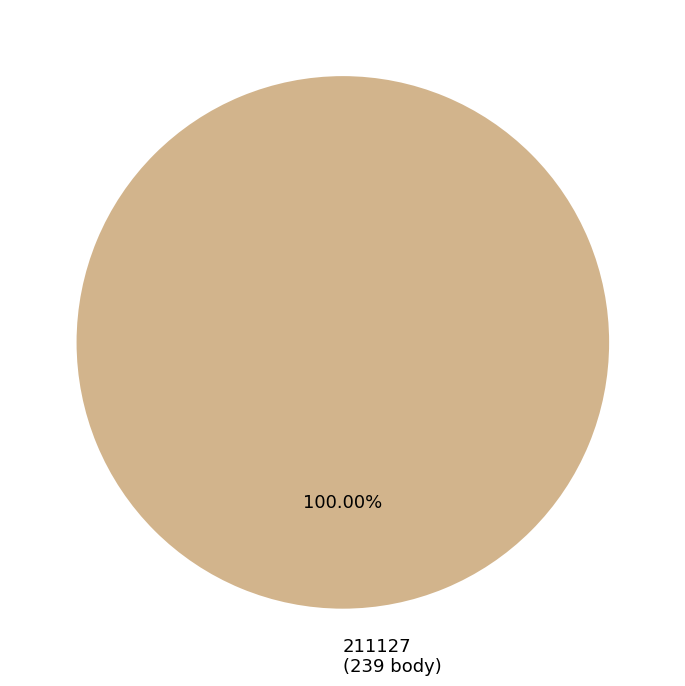

How many segments does this pie chart have?

1